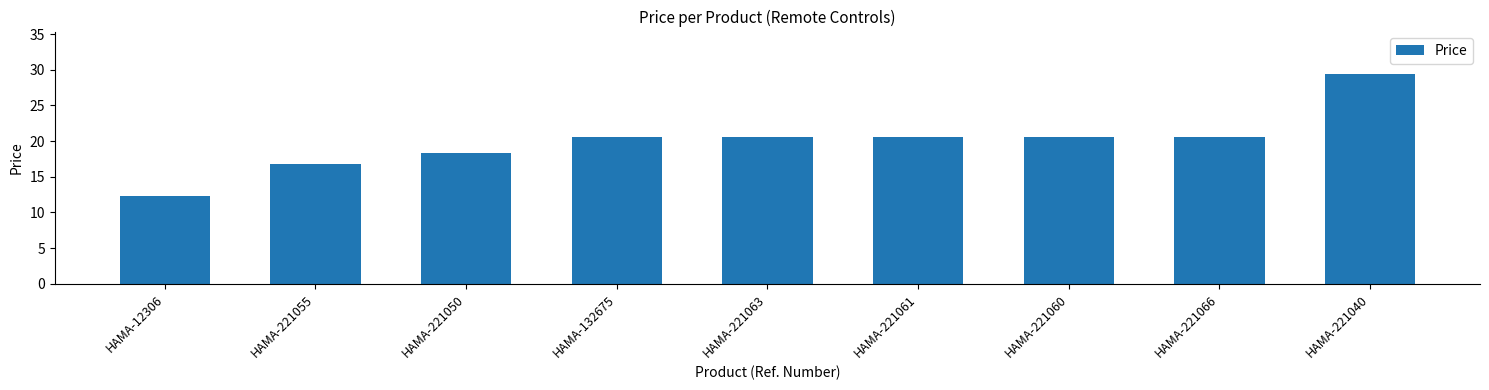

What is the change in value from HAMA-12306 to HAMA-221060?

+8.2